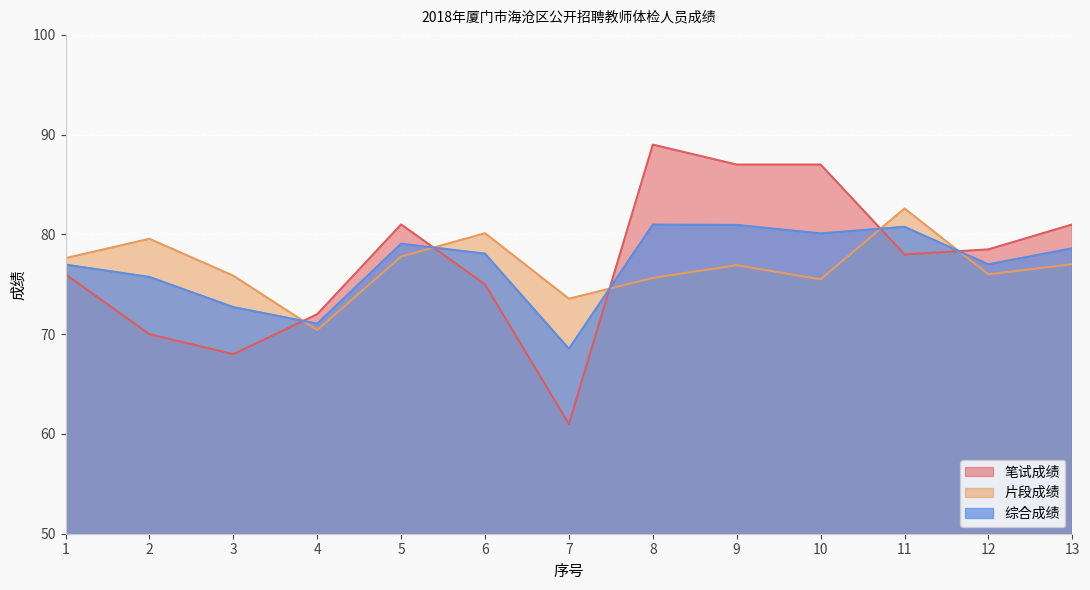

At which label does 片段成绩 reach its minimum?

4